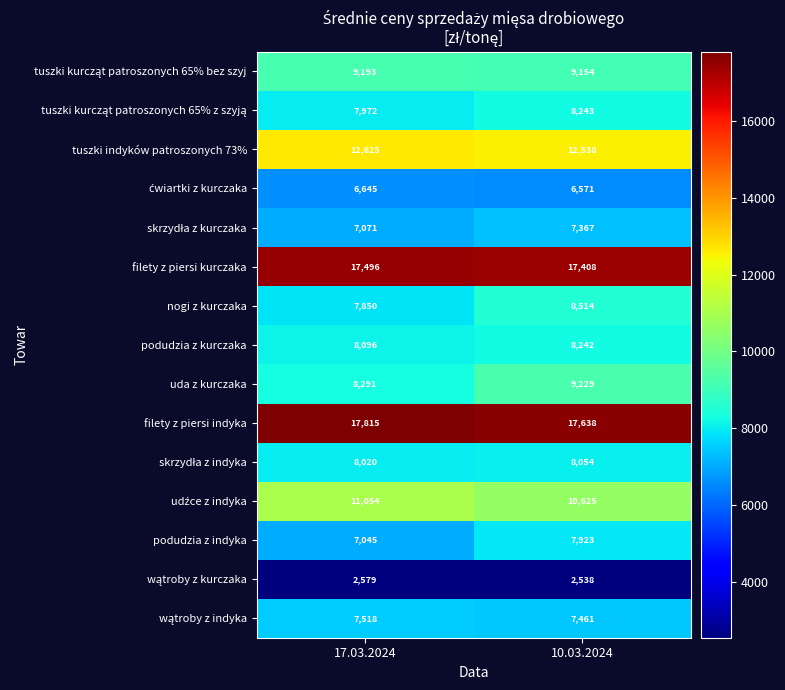

Which category has the lowest value across all series?

10.03.2024